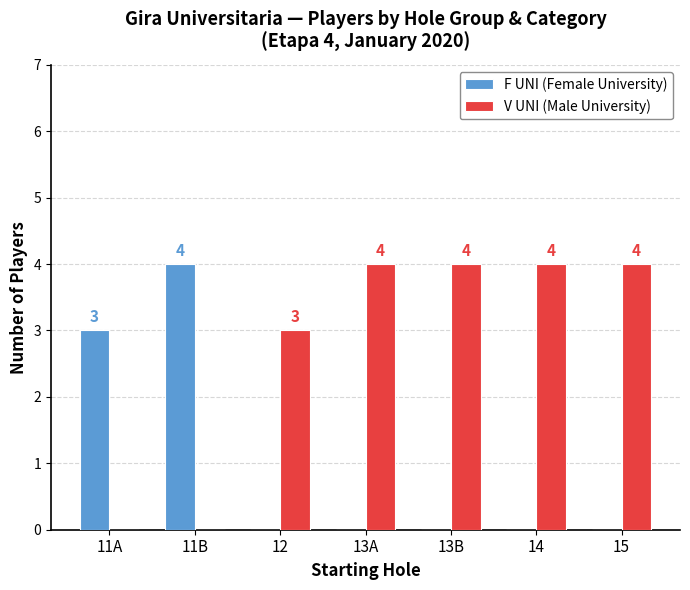

Is it true that V UNI (Male University) equals 1 at 13A?

False